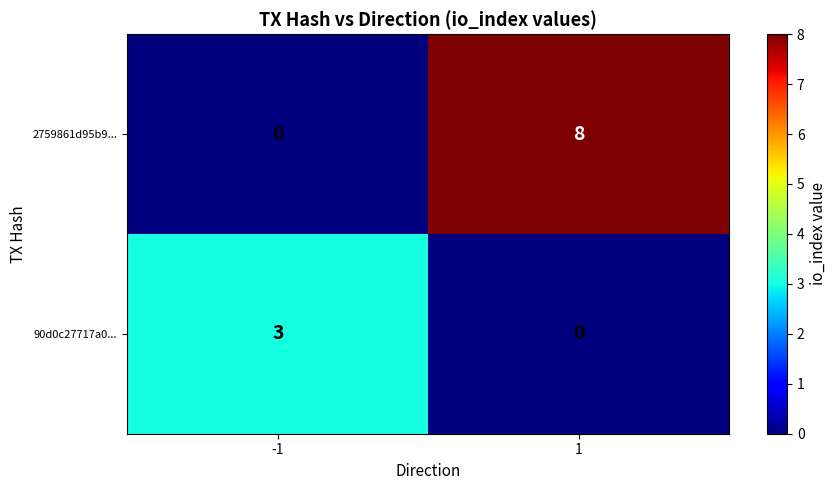

Reading right to left, what are all the values shown in this chart?

2759861d95b9...: 8	0
90d0c27717a0...: 0	3